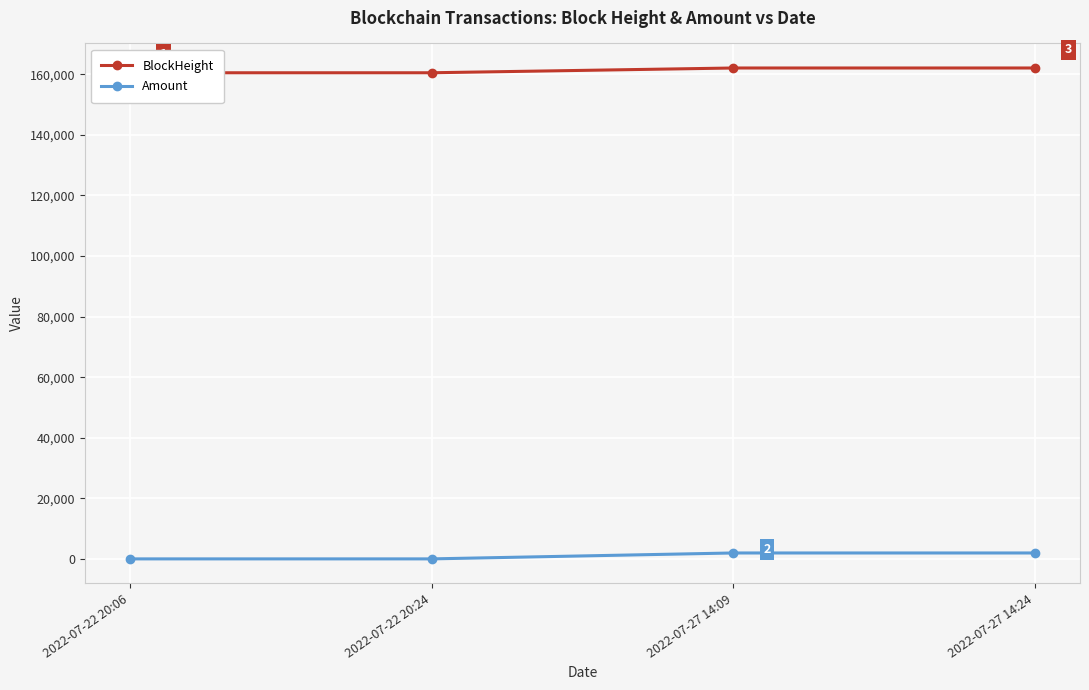

True or false: BlockHeight has more than 2 interior local peaks.

False